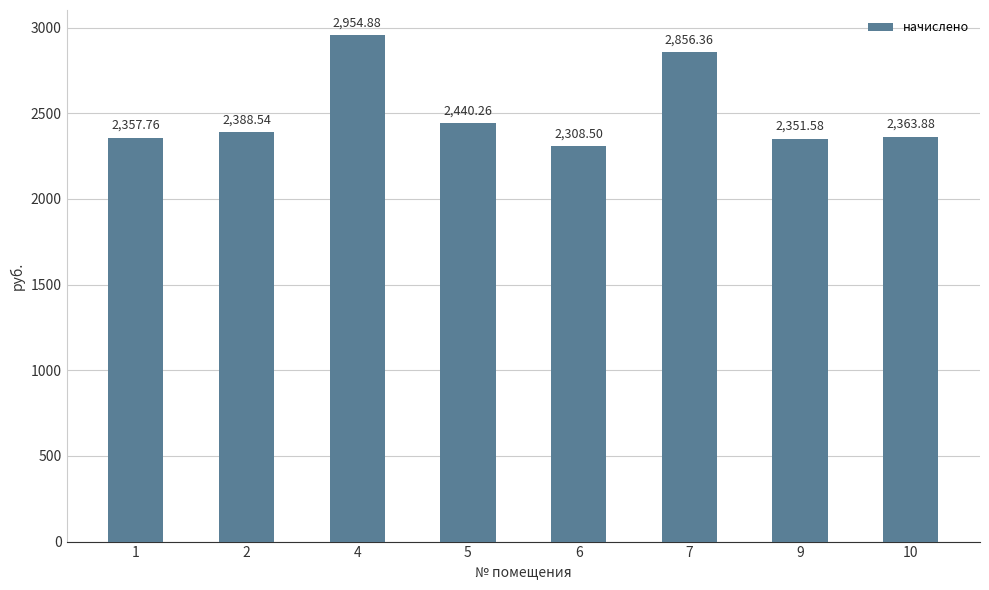

What is the maximum value shown in the chart?

2954.9